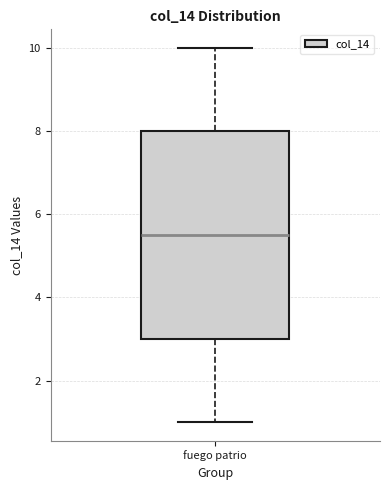

Transcribe this box plot: give where the median line is, the range the box spans, and where the two whiskers end, as read against the y-axis. The values are not printed on the chart, so give them approximately, as read against the axis.

median 5.6, box 3.0 to 8.0, whiskers 1.0 to 10.0